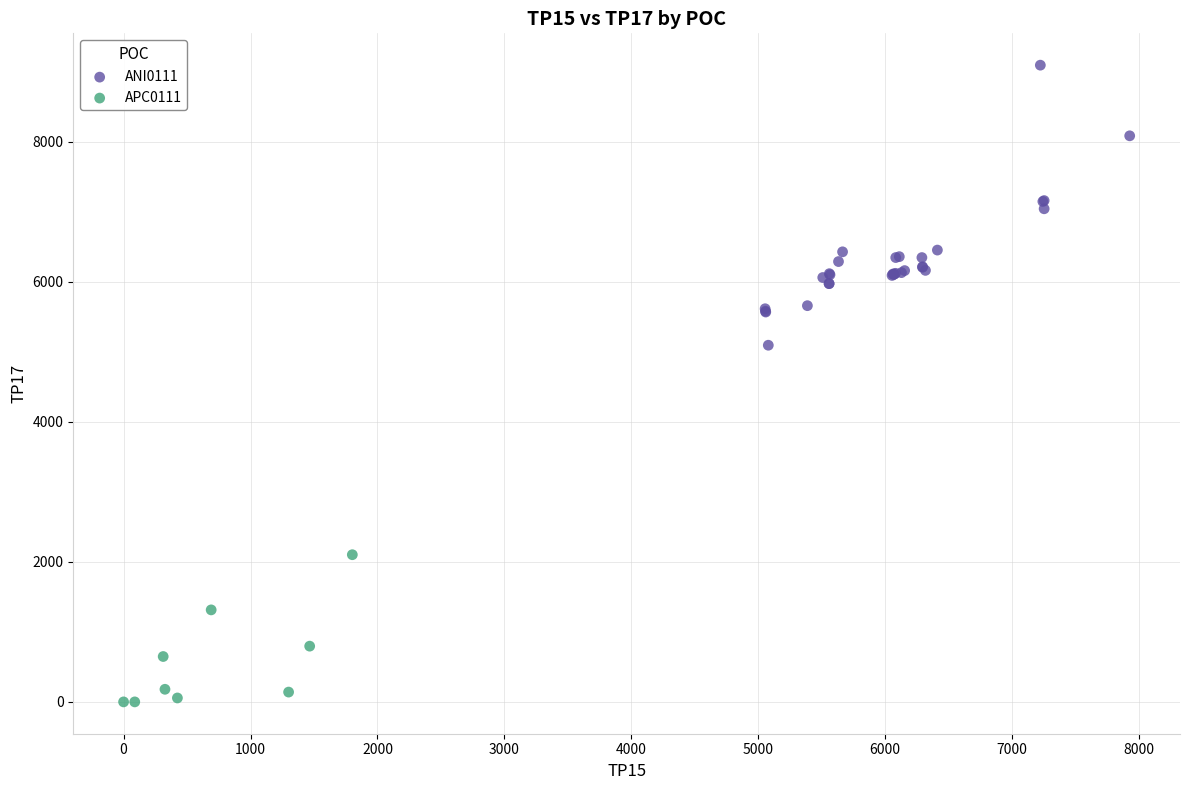

Which series reaches the minimum Y coordinate?

APC0111